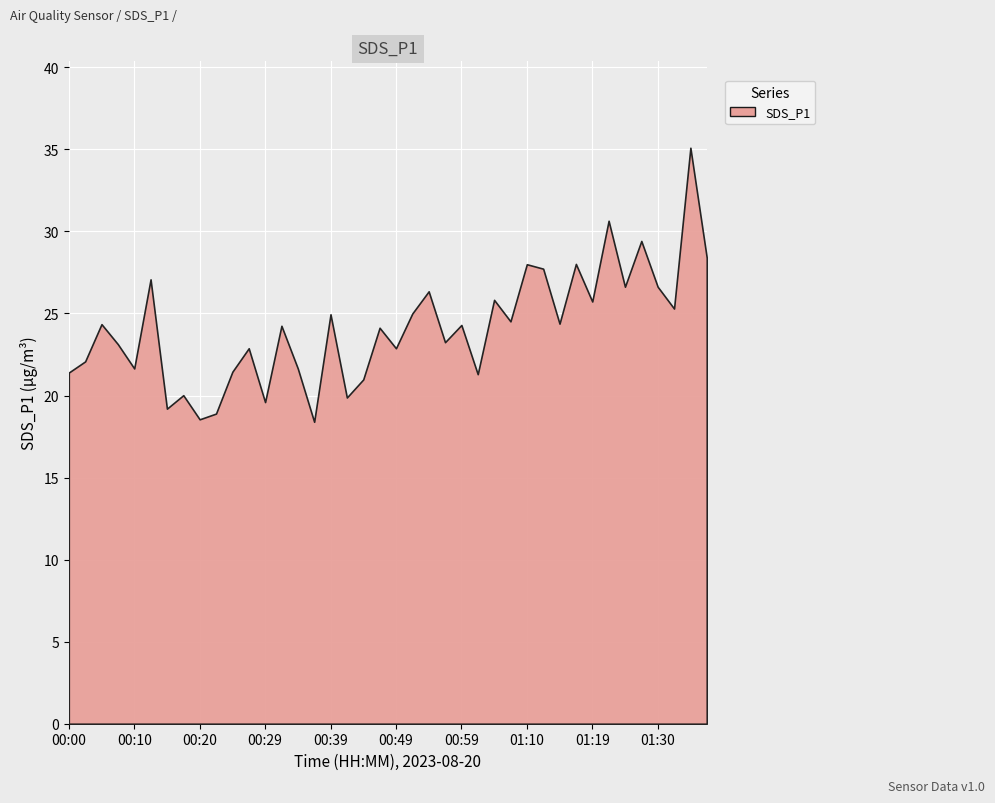

What is the difference between the maximum and minimum values?

16.7